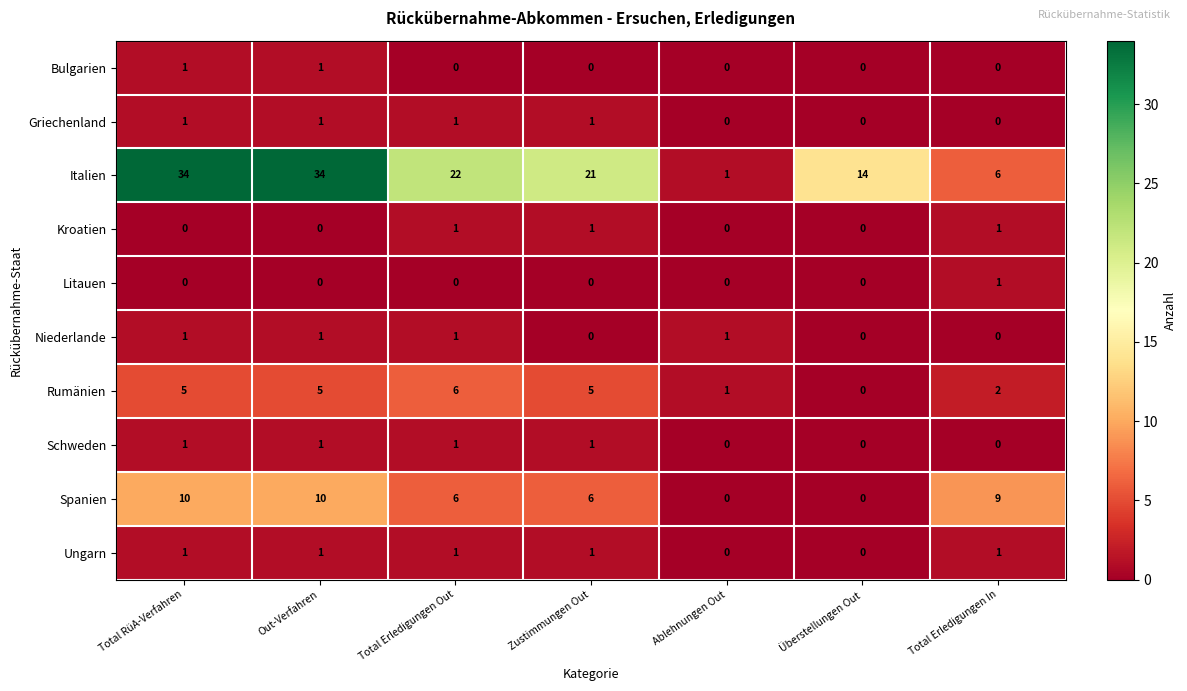

What is the total value across all series at Total RüA-Verfahren?

54